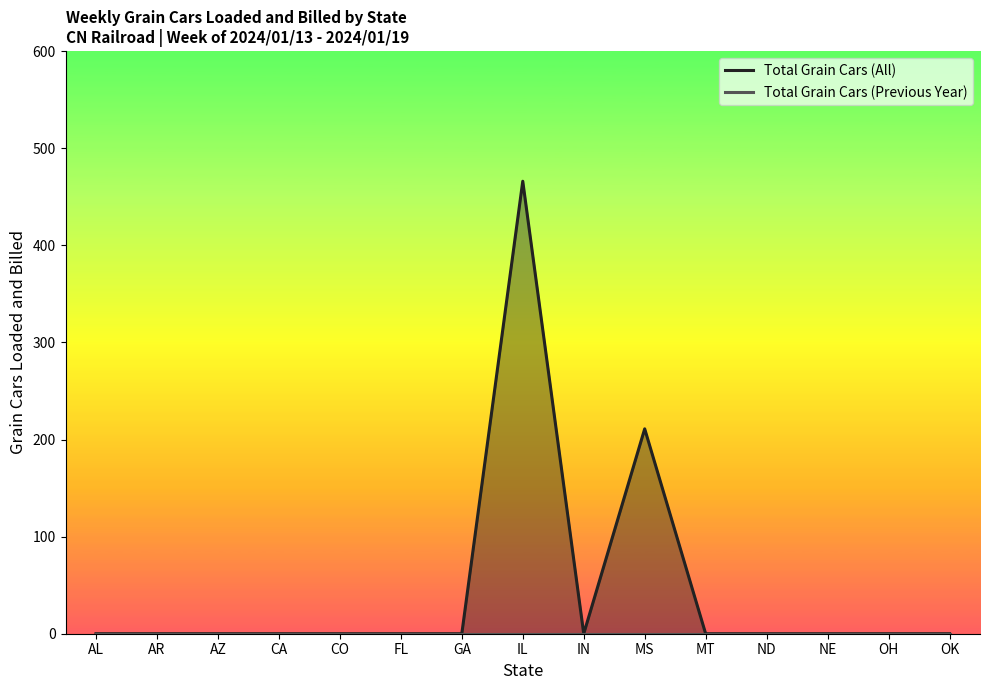

List the series in order of their peak value, highest first.

Total Grain Cars (All), Total Grain Cars (Previous Year)